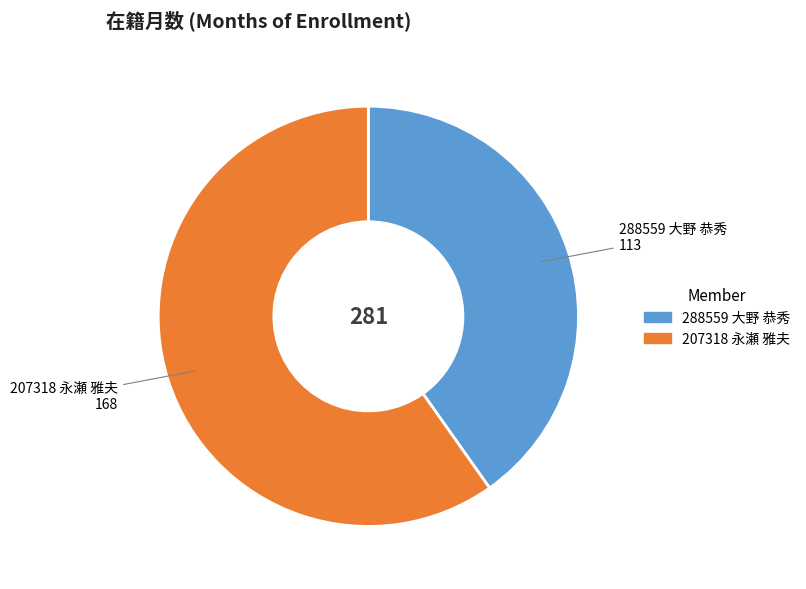

True or false: 288559 大野 恭秀 accounts for 29% of the total.

False